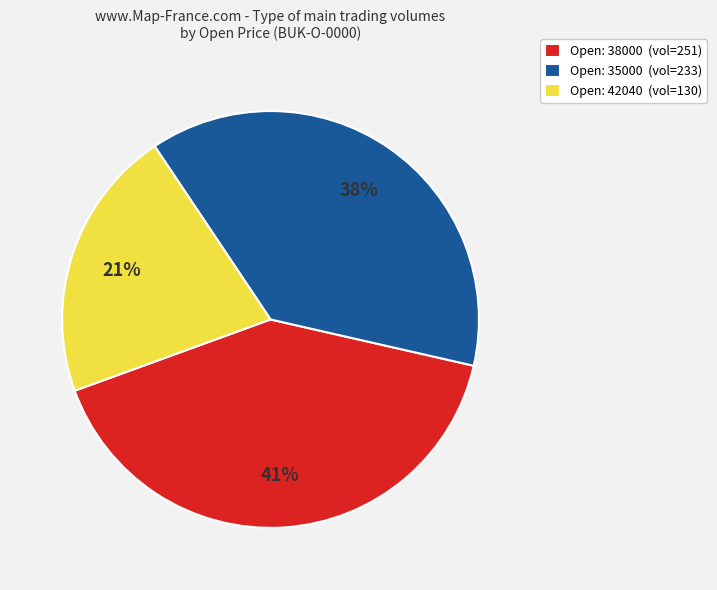

To the nearest percent, what portion does Open: 35000 (vol=233) represent?

38%